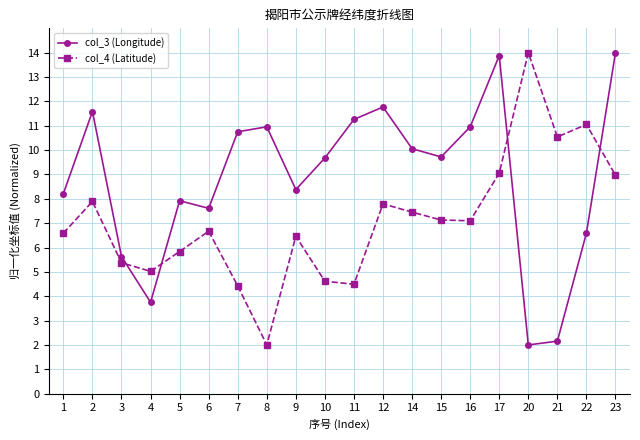

True or false: col_3 (Longitude) has more than 0 points higher than both neighbors.

True